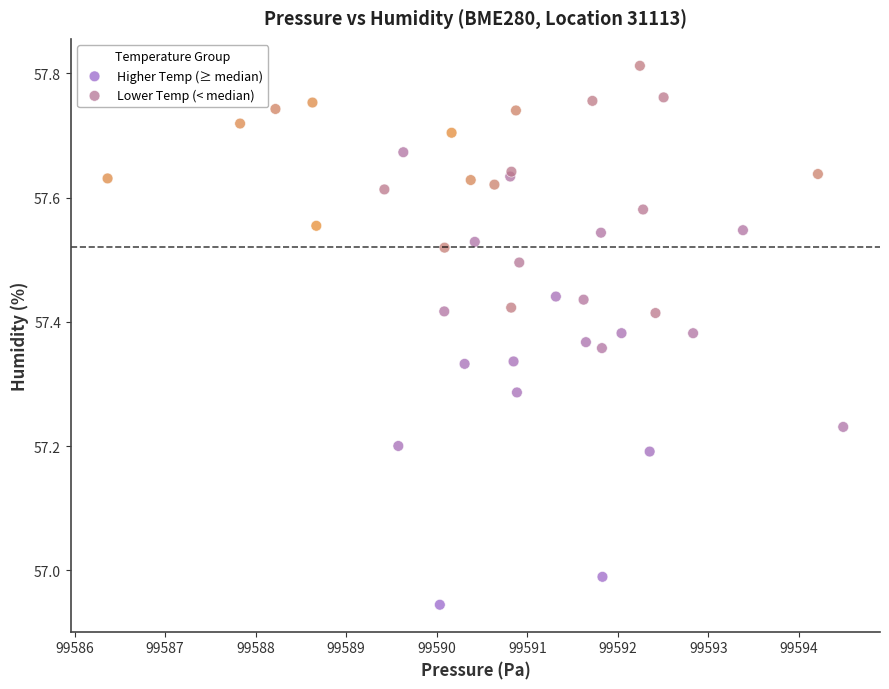

Which series has the widest spread of Y values?

Higher Temp (≥ median)